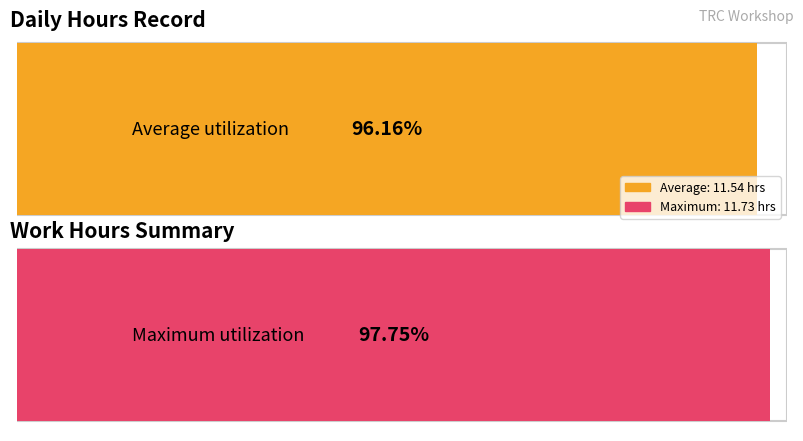

The chart shows a value of 11.7 at 3. True or false?

True